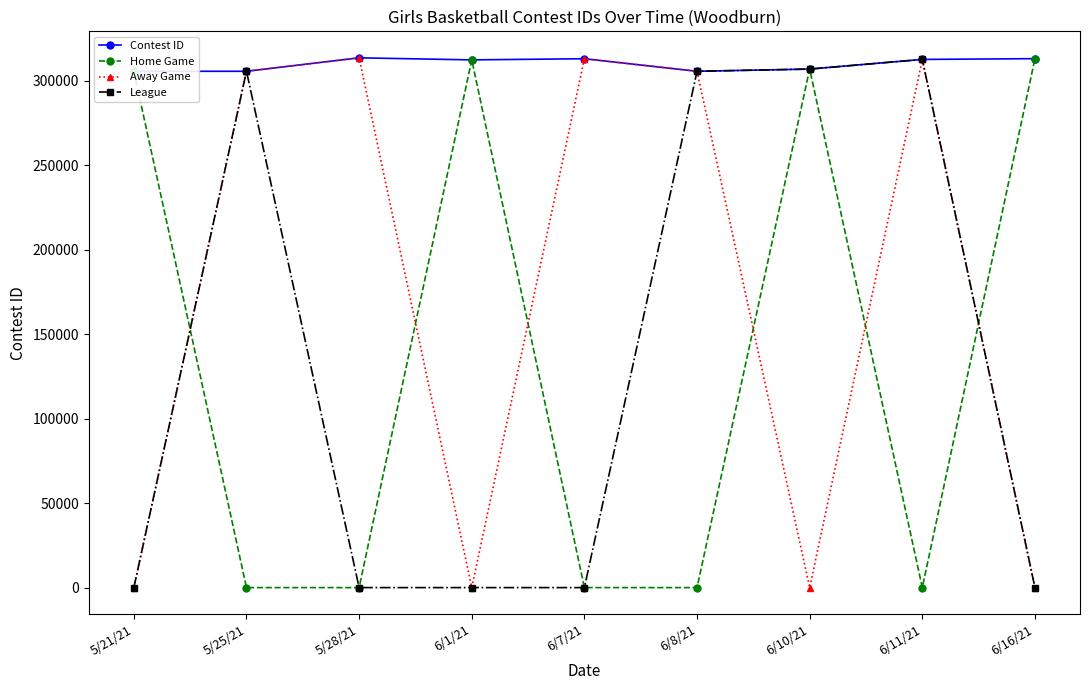

True or false: Away Game and Contest ID cross at least once.

False